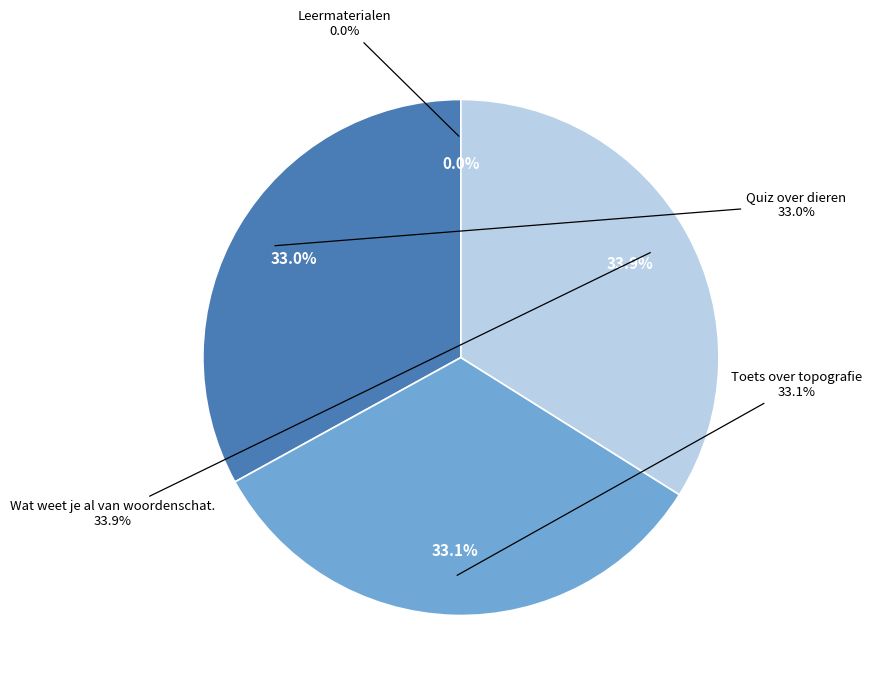

Does Quiz over dieren account for over 50% of the chart?

No